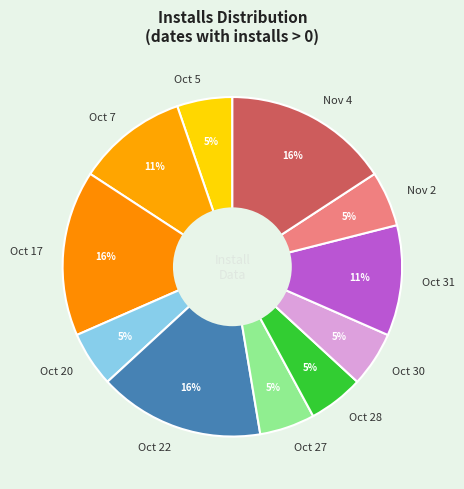

To the nearest percent, what is the difference between the largest and smallest slice percentages?

11%